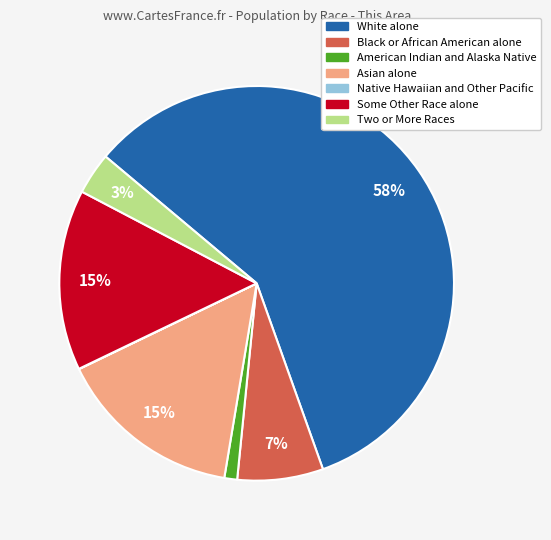

Does any single category account for the majority?

Yes